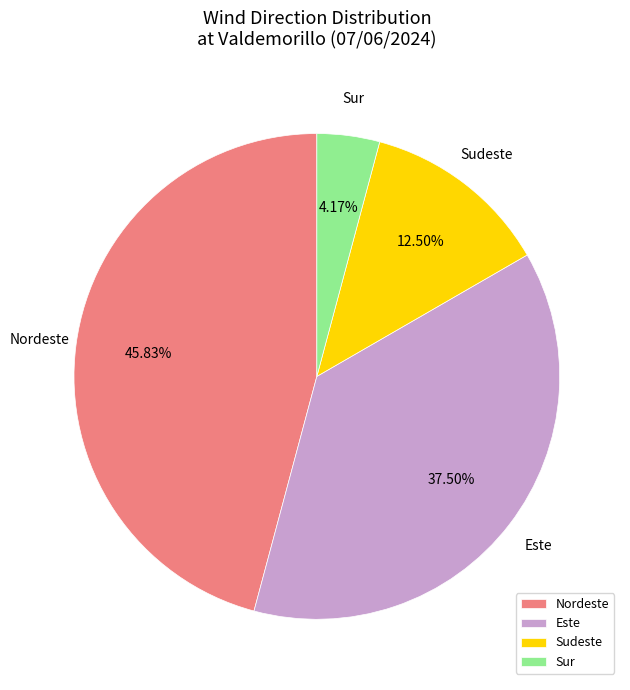

Does Sudeste account for over 50% of the chart?

No